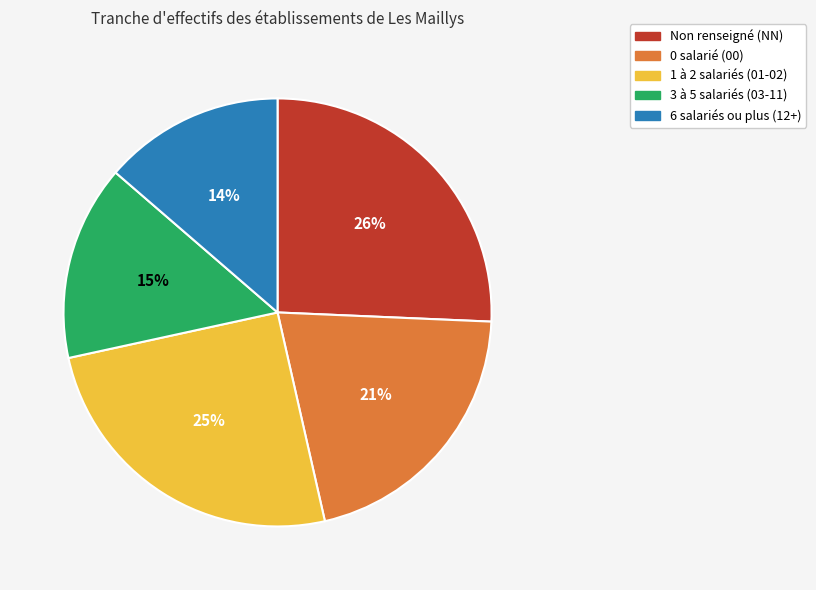

To the nearest percent, what is the average slice percentage?

20%